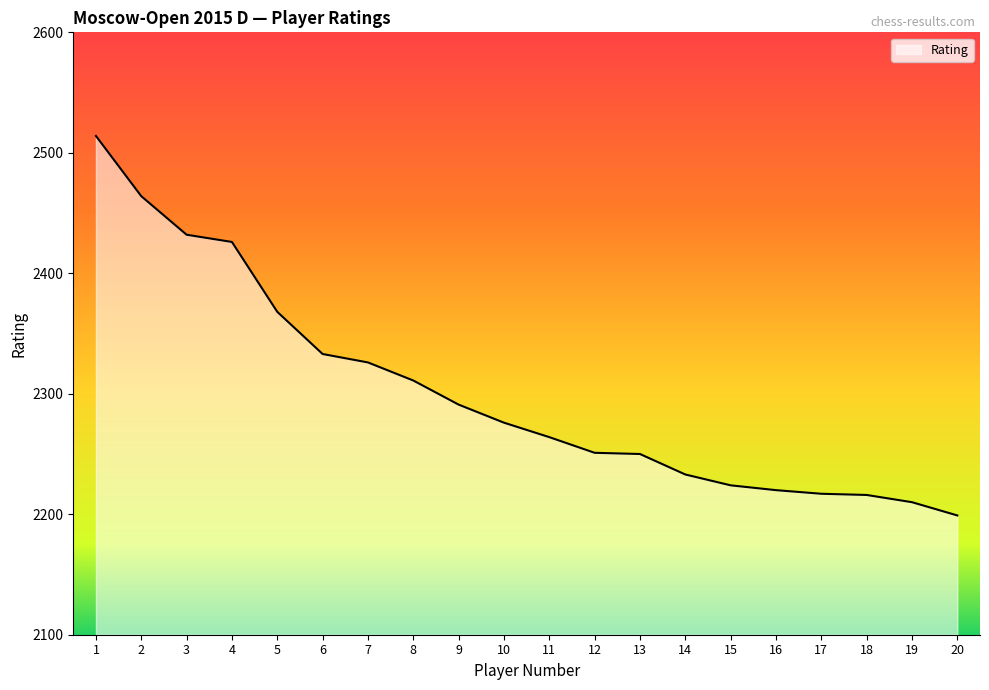

Approximately how many times larger is the value at 8 compared to 3?

1.0